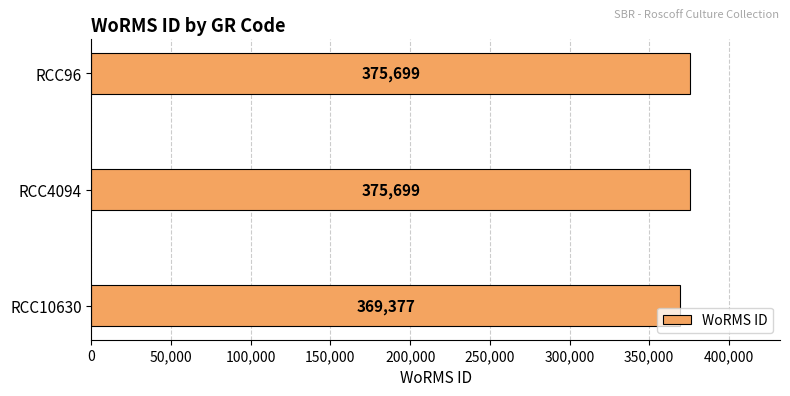

Is it true that the value at RCC96 is 638189?

False